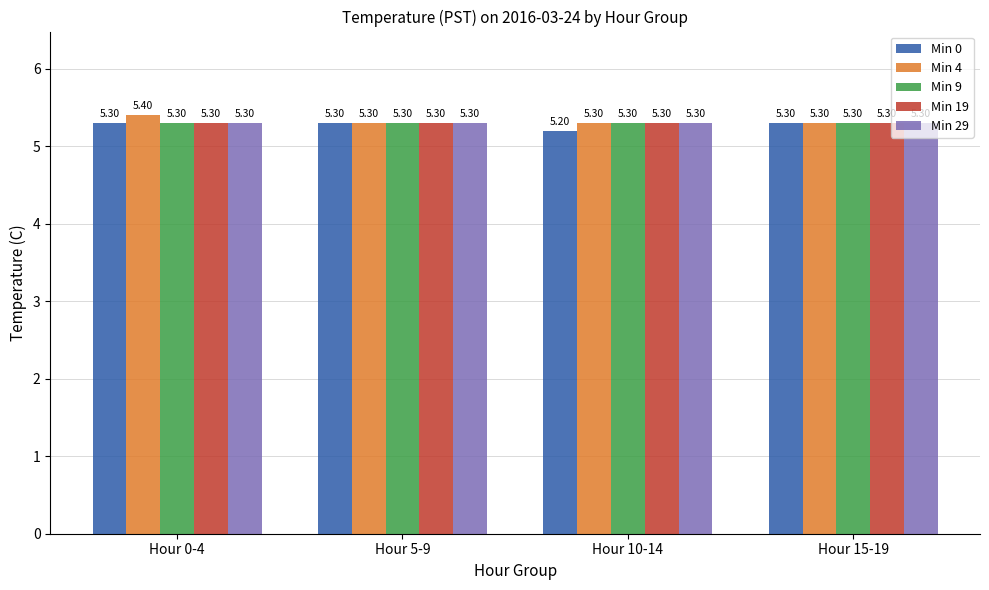

What is the difference between the highest and lowest values at Hour 0-4?

0.1